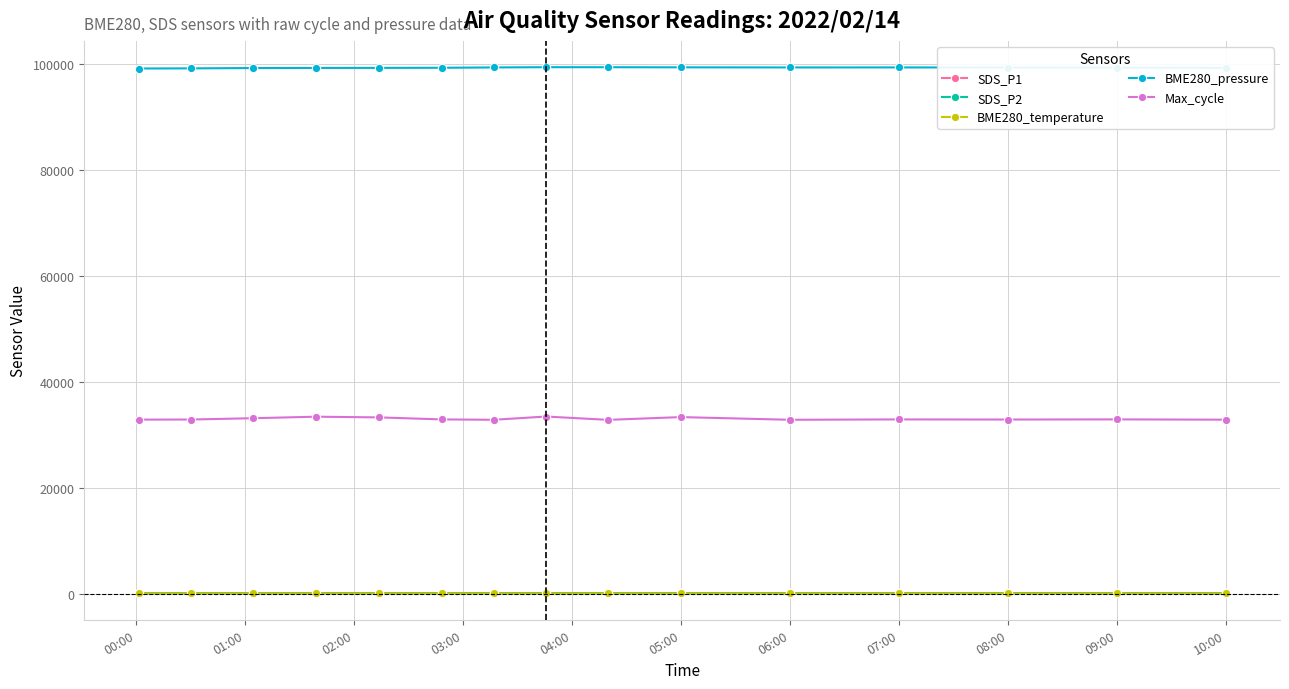

At how many categories does at least one series exceed 84519?

15